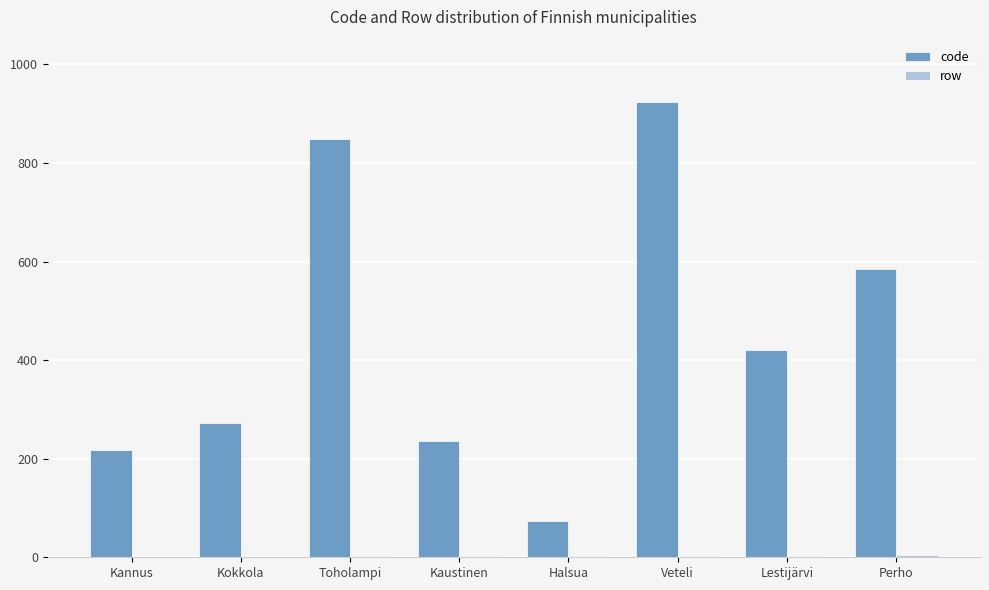

At which category does the chart reach its peak across all series?

Veteli